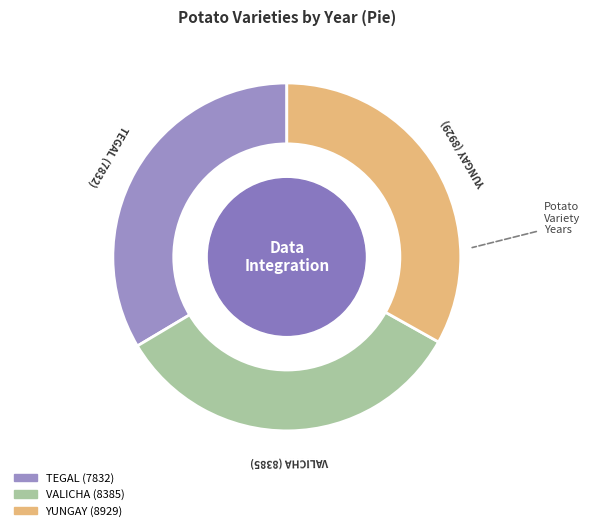

Do VALICHA (8385) and YUNGAY (8929) together represent more than half of the pie?

Yes